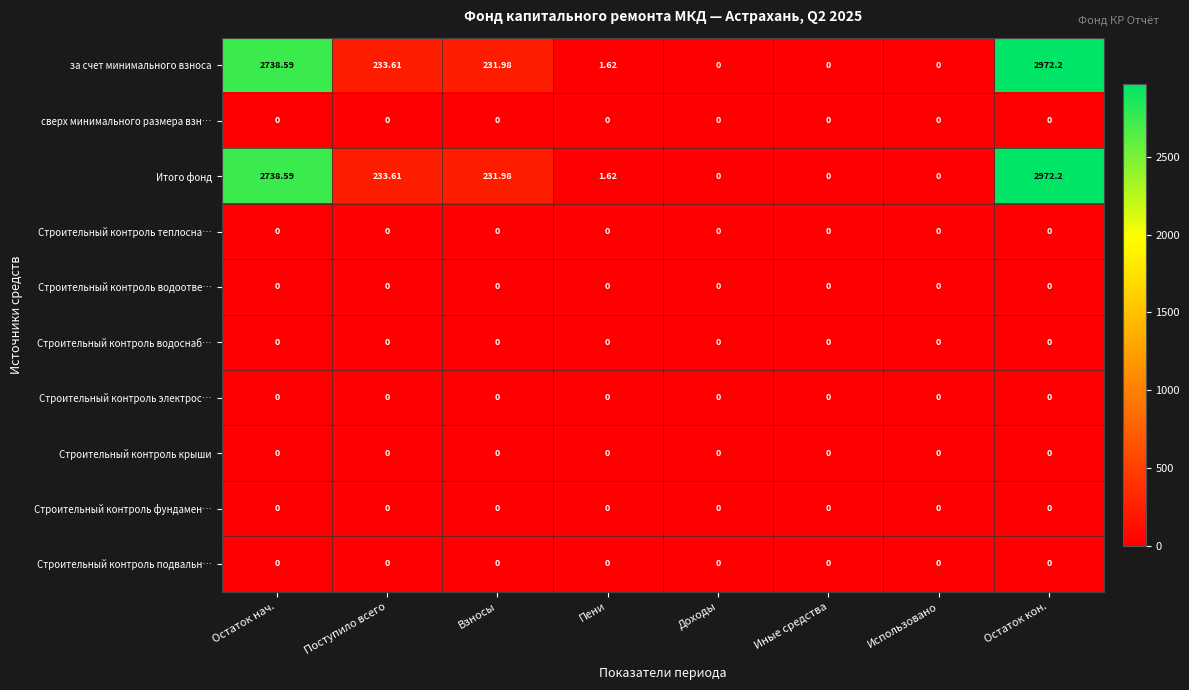

At which category is the sum across all series the highest?

Остаток кон.